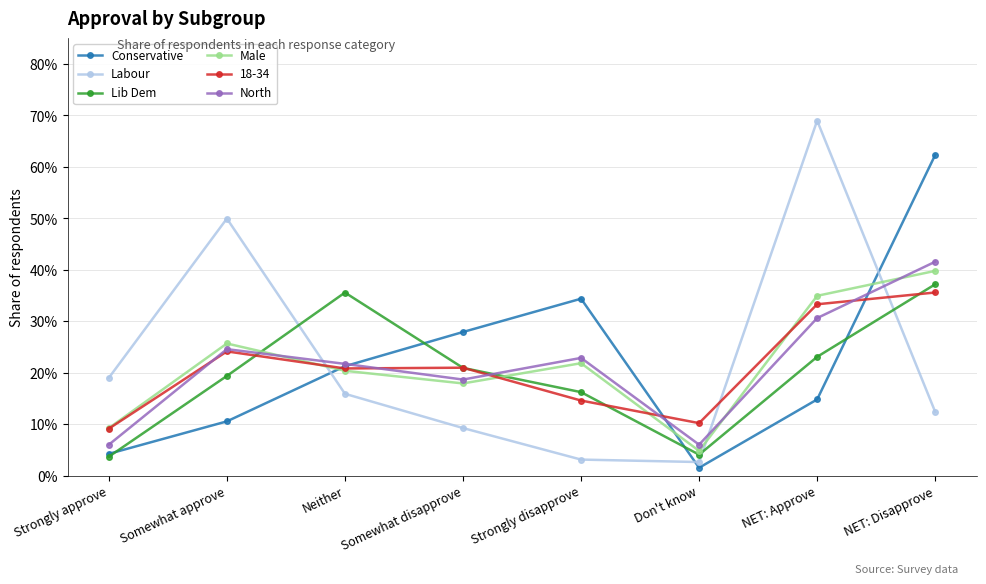

What is the label of the 8th point from the right?

Strongly approve